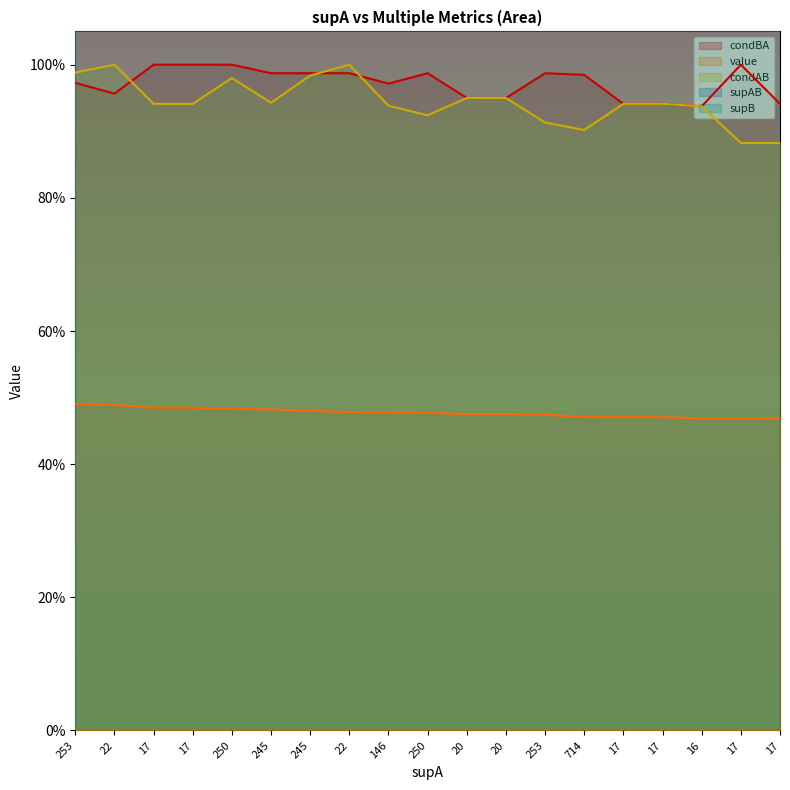

At which label does value reach its peak?

253